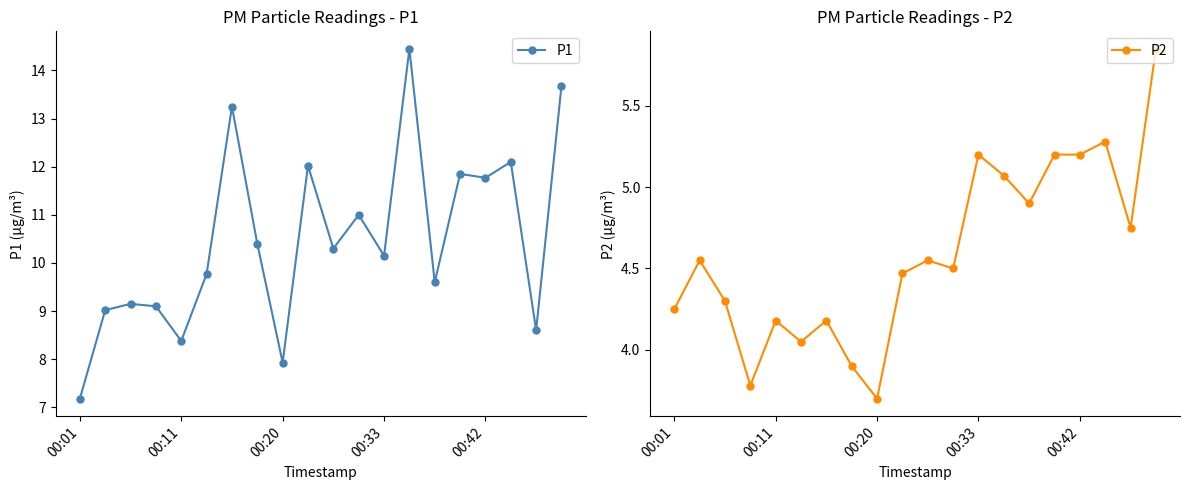

Which series has the largest total across all categories?

P1